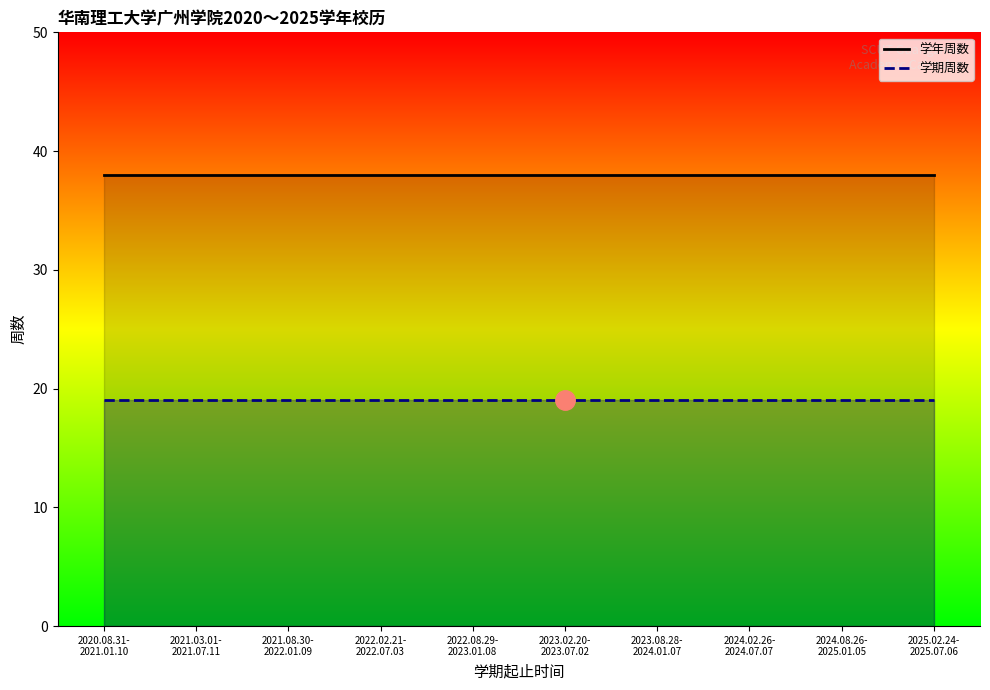

True or false: 学期周数 has more than 0 interior local peaks.

False